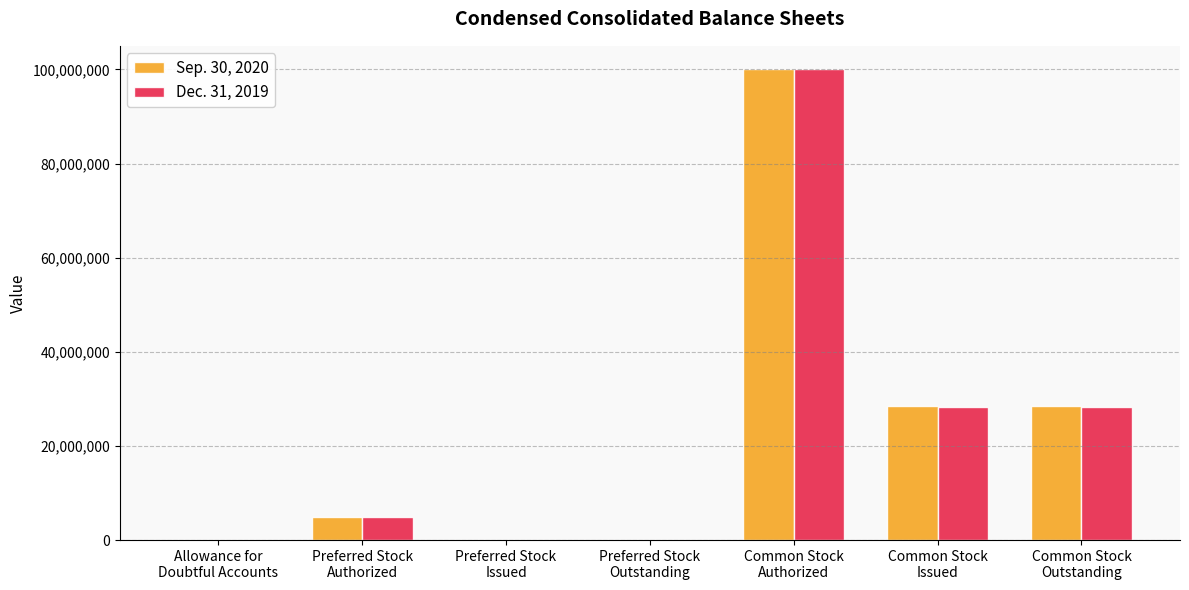

What is the maximum value shown in the chart?

100000000